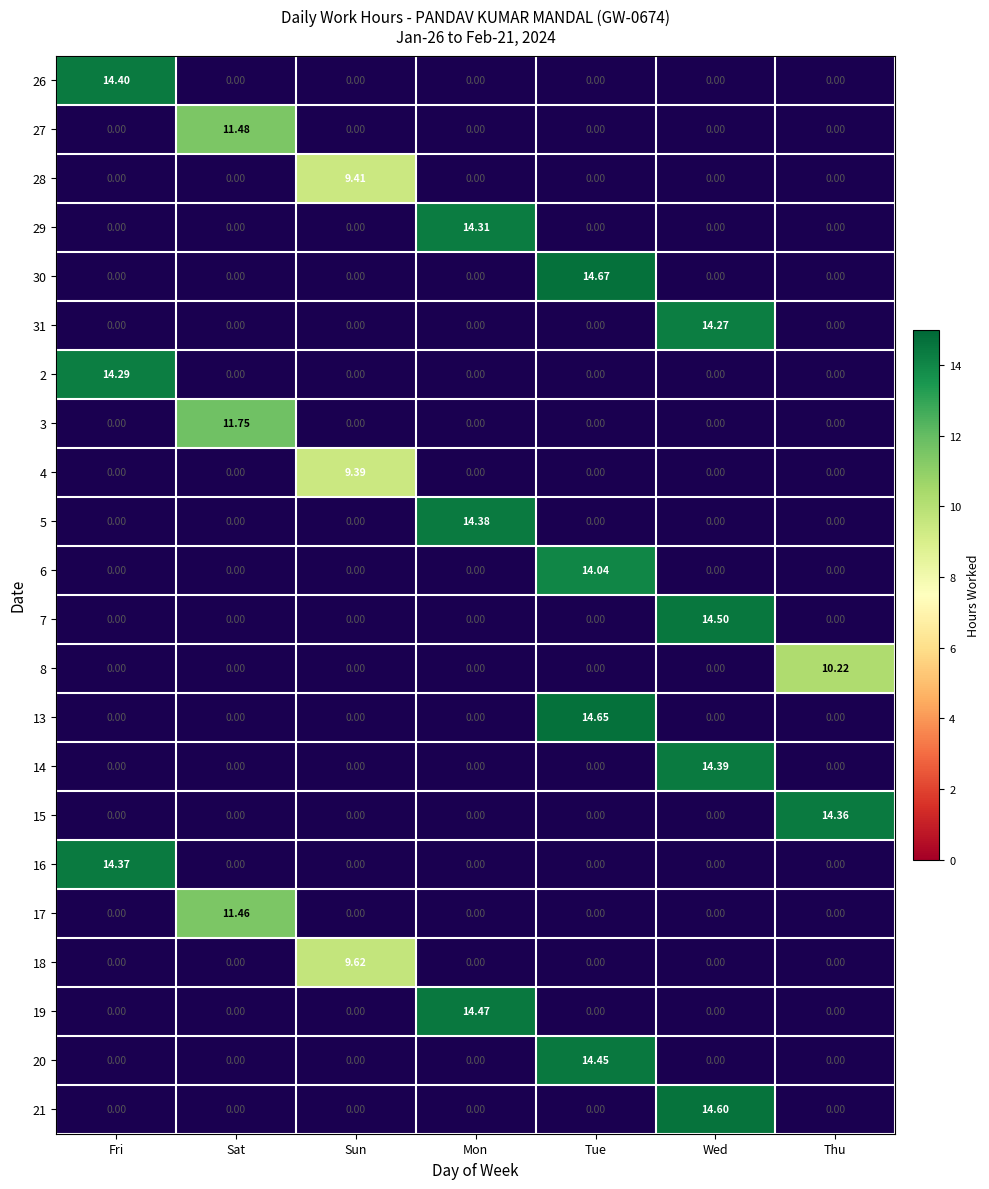

Which category has the highest value across all series?

Tue